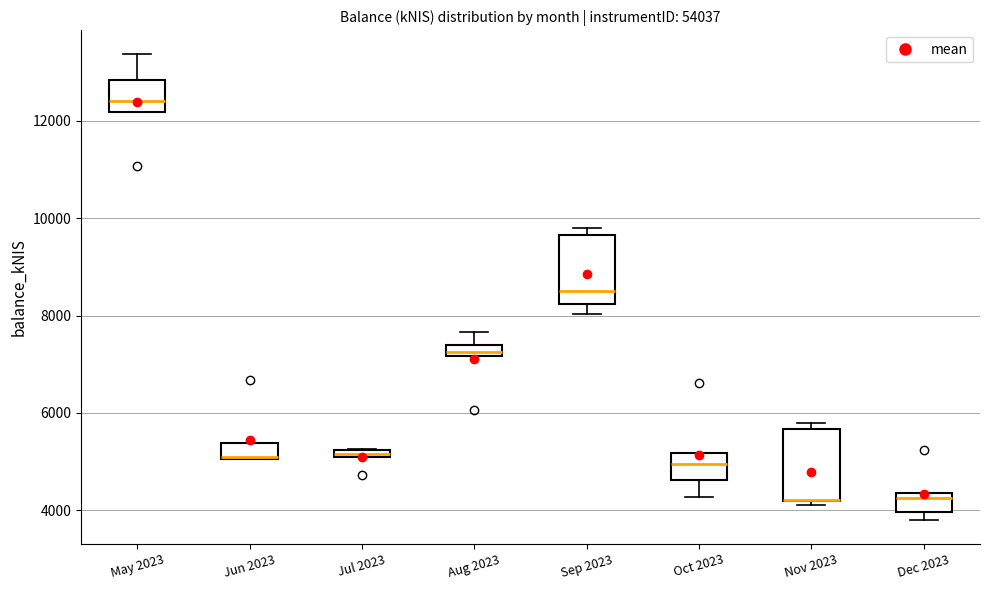

Where is the lower edge of the box for Dec 2023 on the y-axis? The values are not printed on the chart, so give them approximately, as read against the axis.

4000